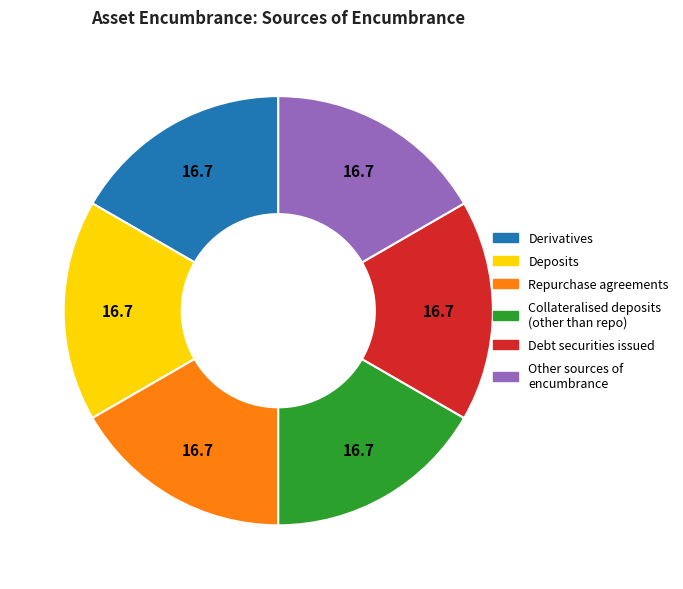

Is there a majority slice in this chart?

No